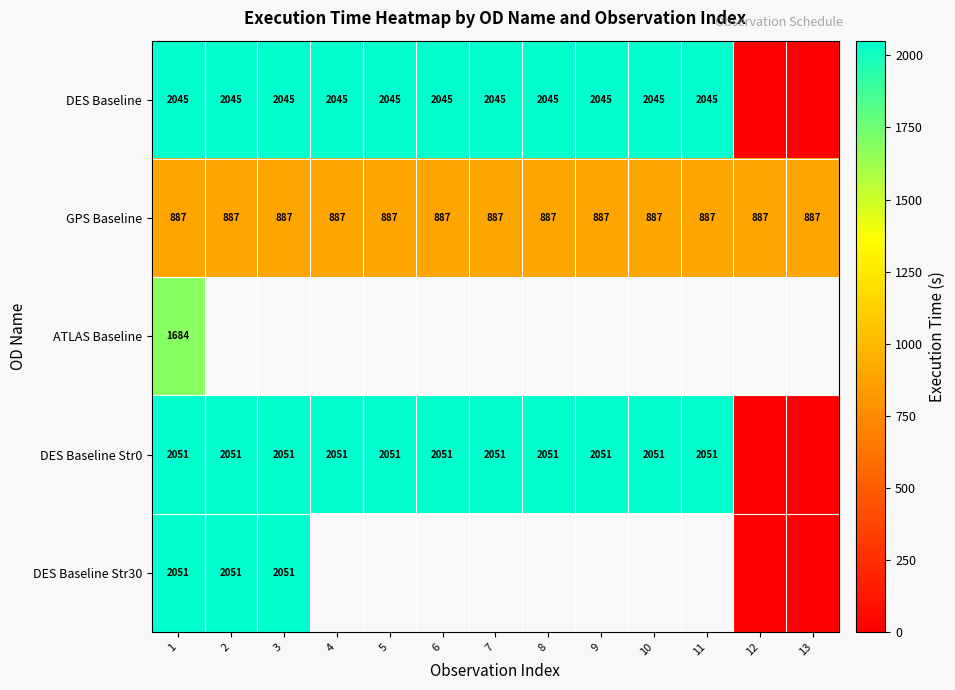

What is the sum of the DES Baseline Str0 values at 11 and 4?

4102